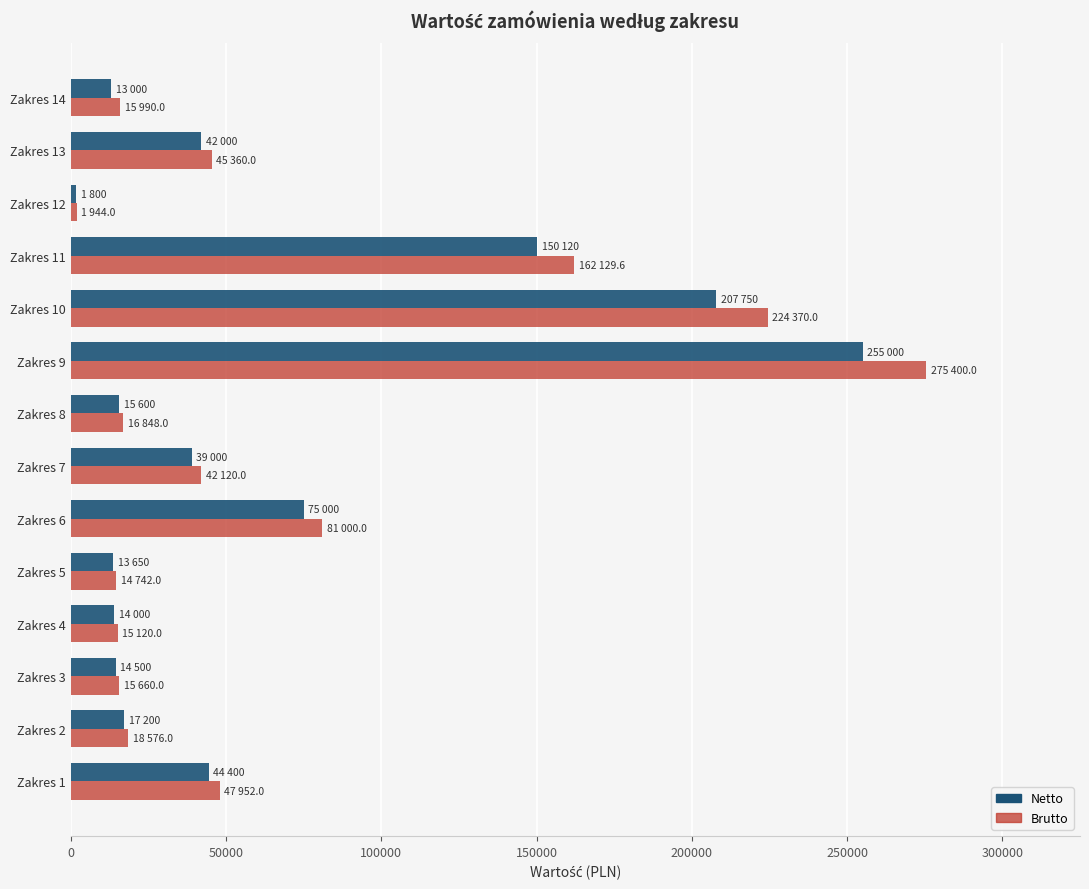

Count the number of categories in the chart.

14